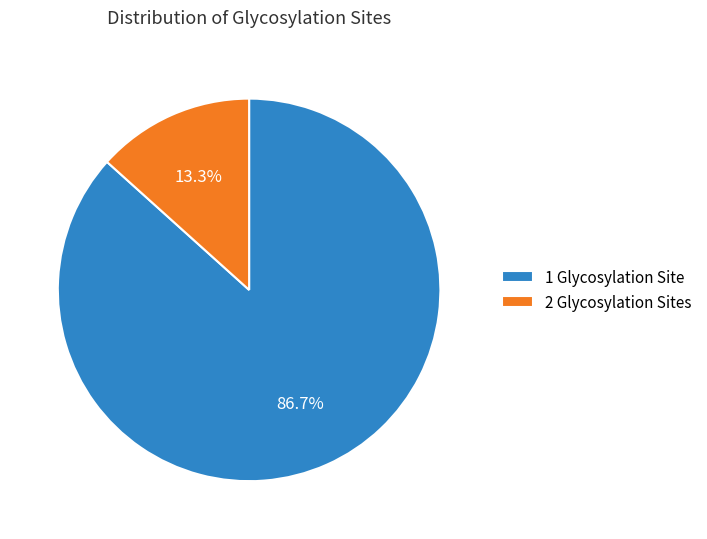

Count the number of slices in the pie.

2